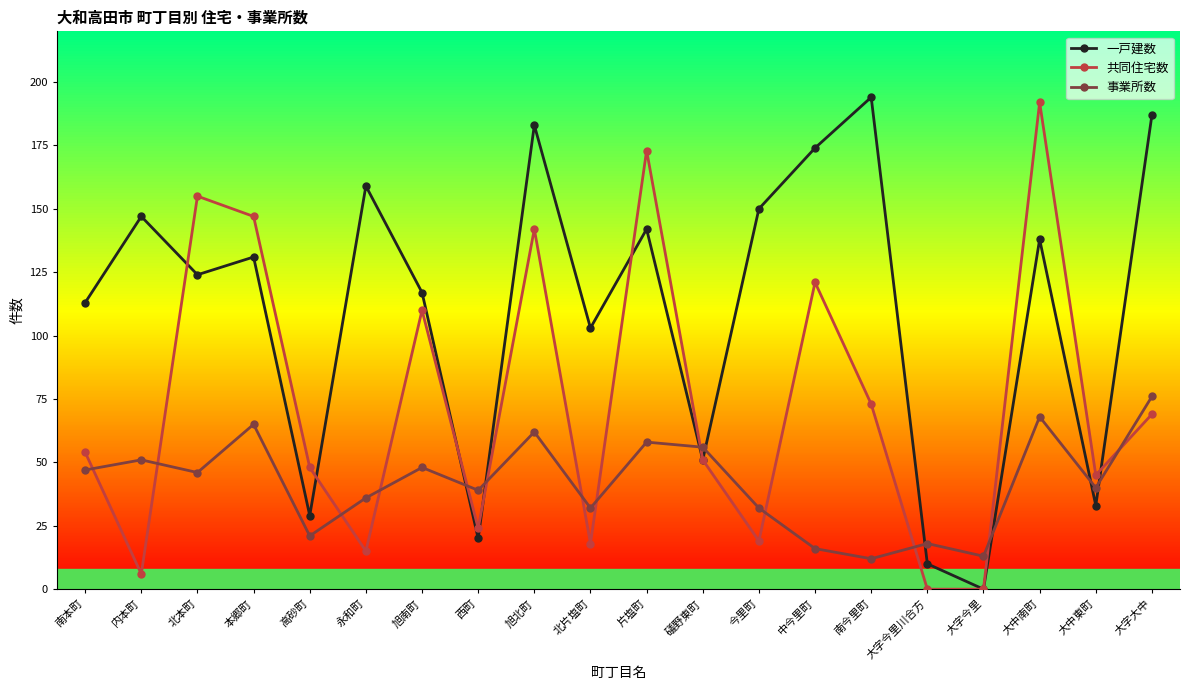

Where is the first local minimum for 事業所数?

北本町